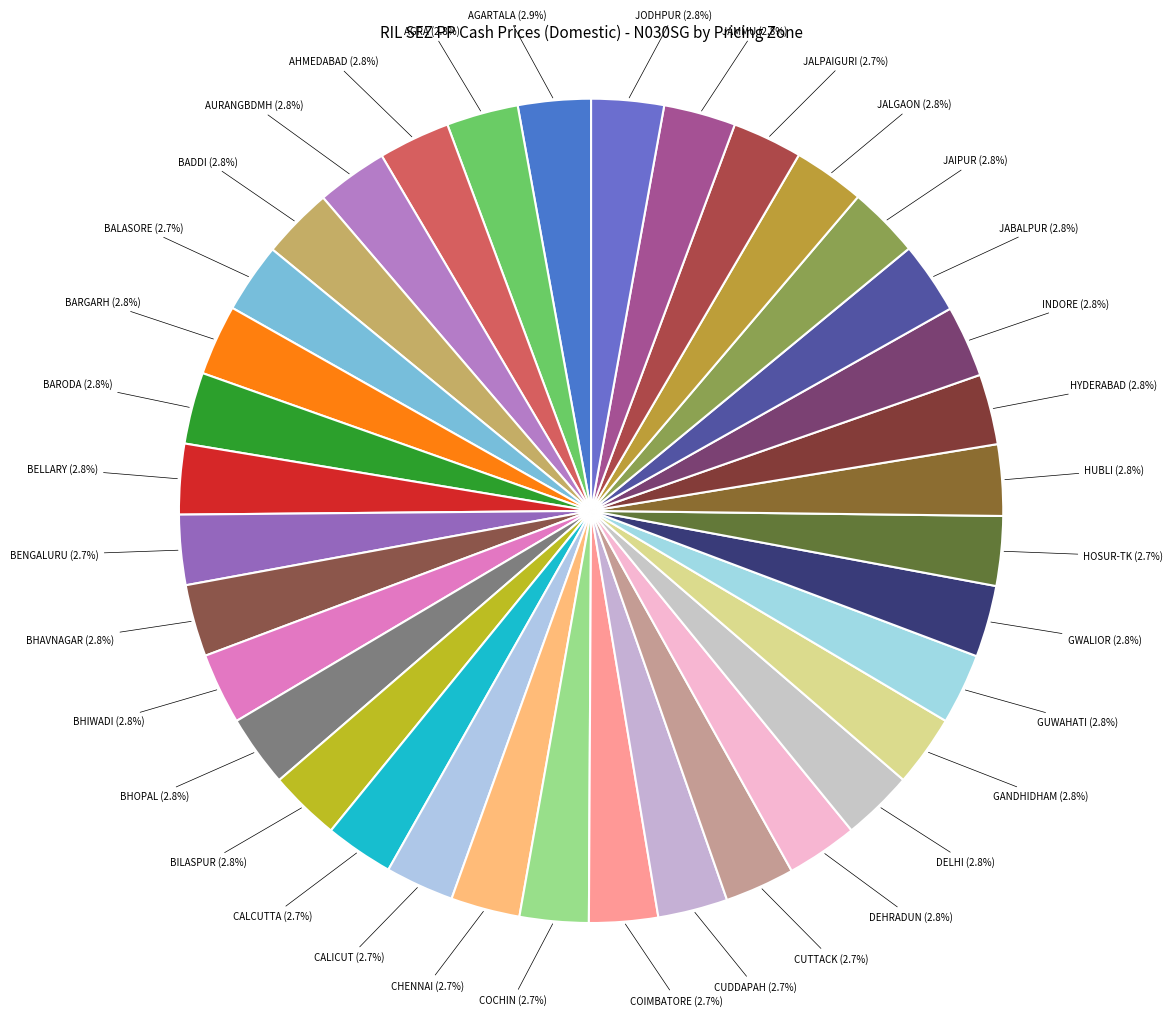

What is the ratio of the value at AGRA (2.8%) to the value at CUDDAPAH (2.7%)?

1.0